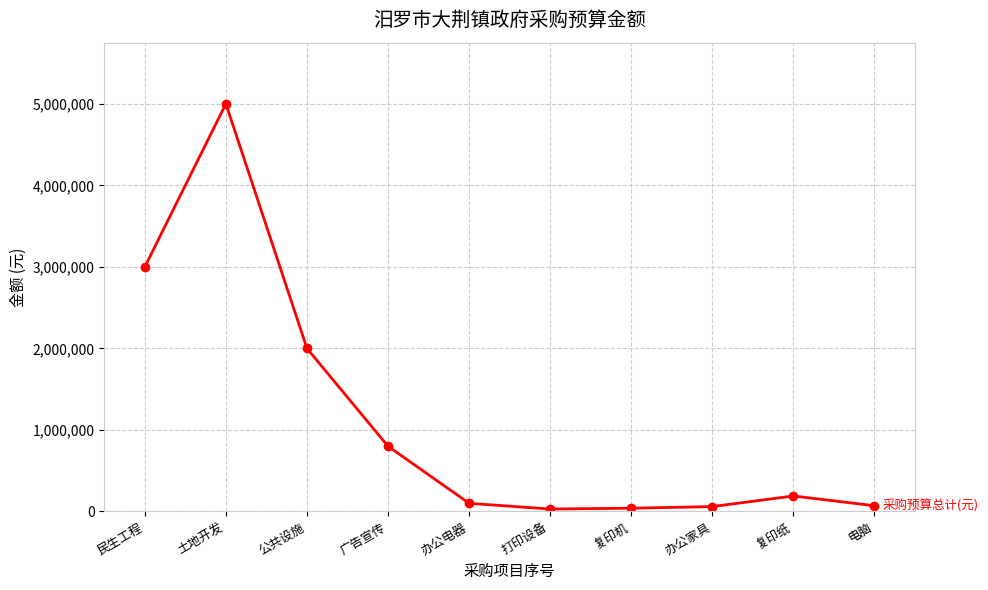

How many data points are less than 190000?

5